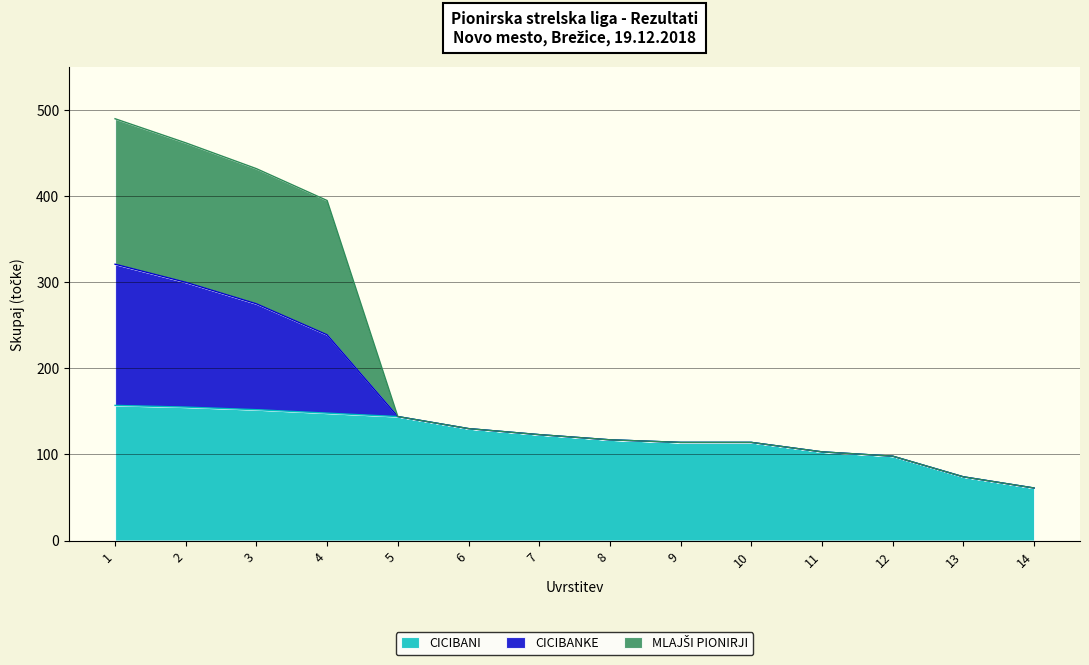

What is the minimum value for CICIBANI?

61